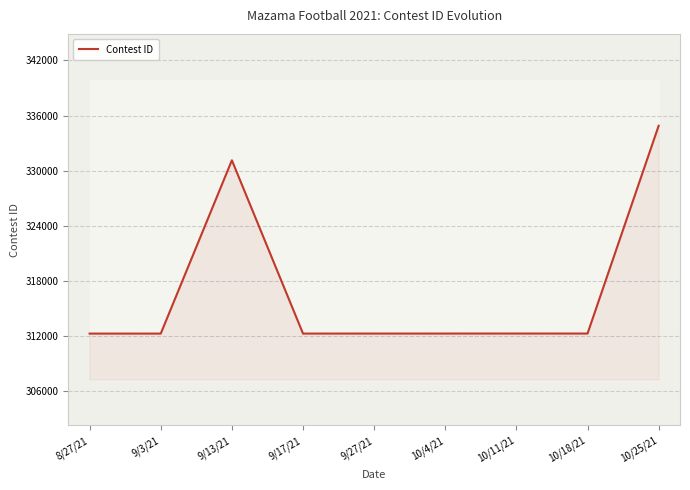

Where does the data first go above 312264?

9/13/21